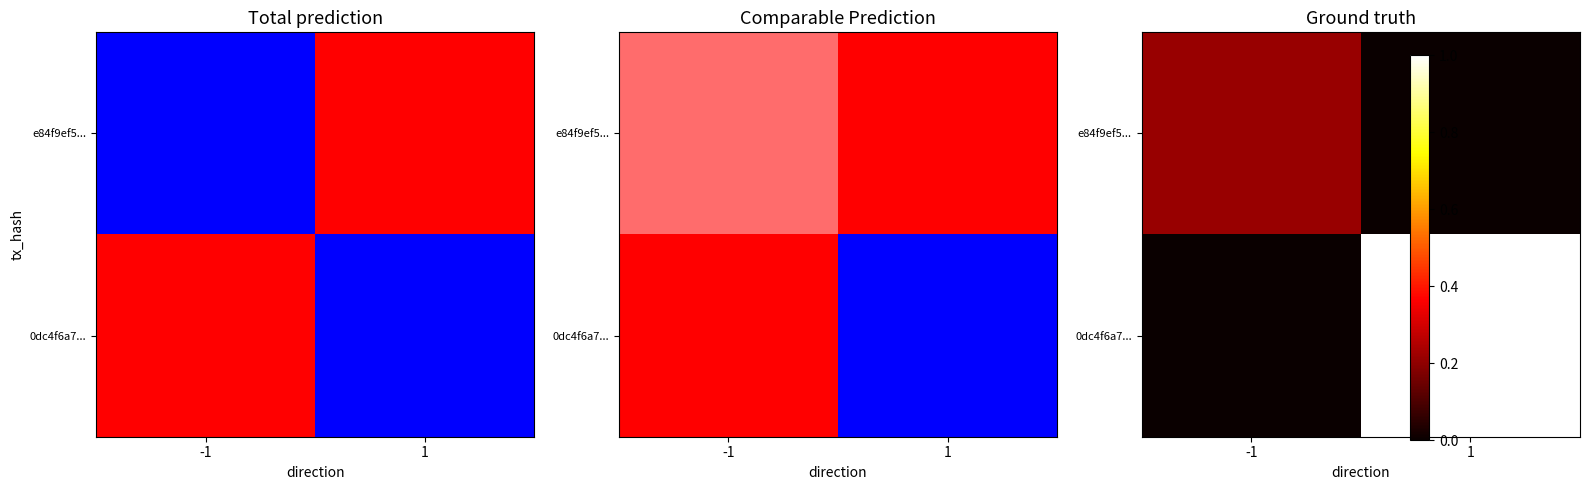

The value of 0dc4f6a7... at 1 is 1.0. True or false?

True